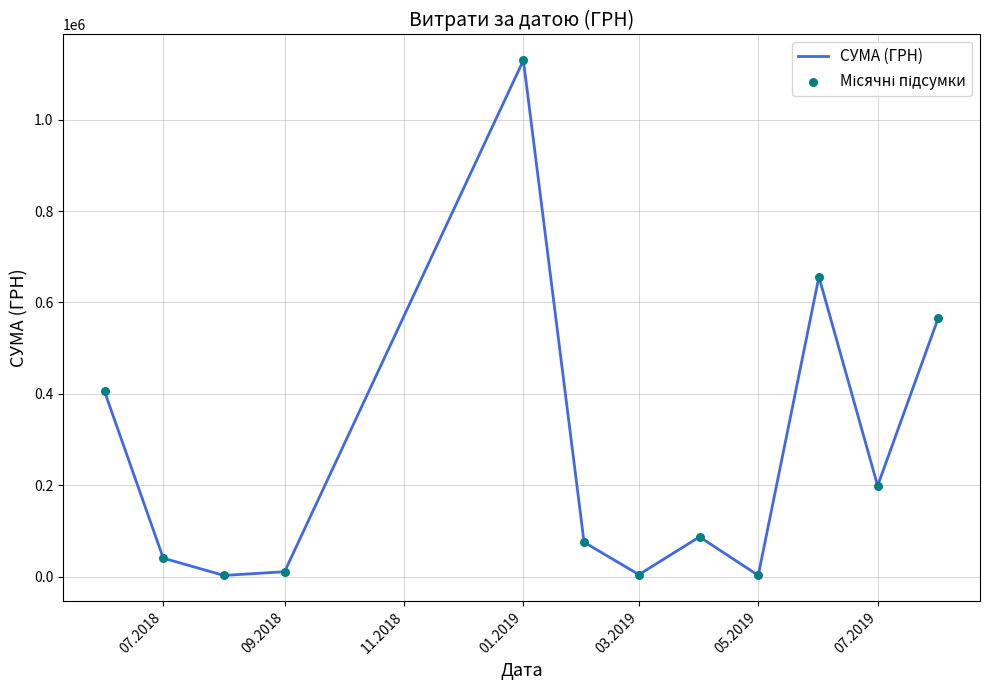

What is the difference between the maximum and minimum values?

1127762.6